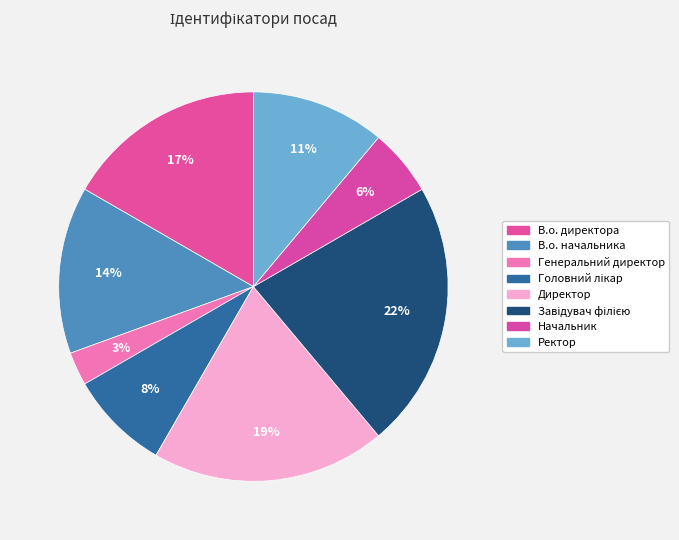

Which slice is the smallest?

Генеральний директор